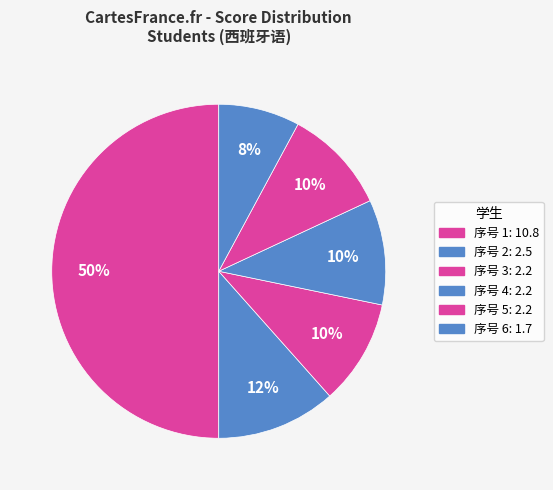

How many slices are in this pie chart?

6